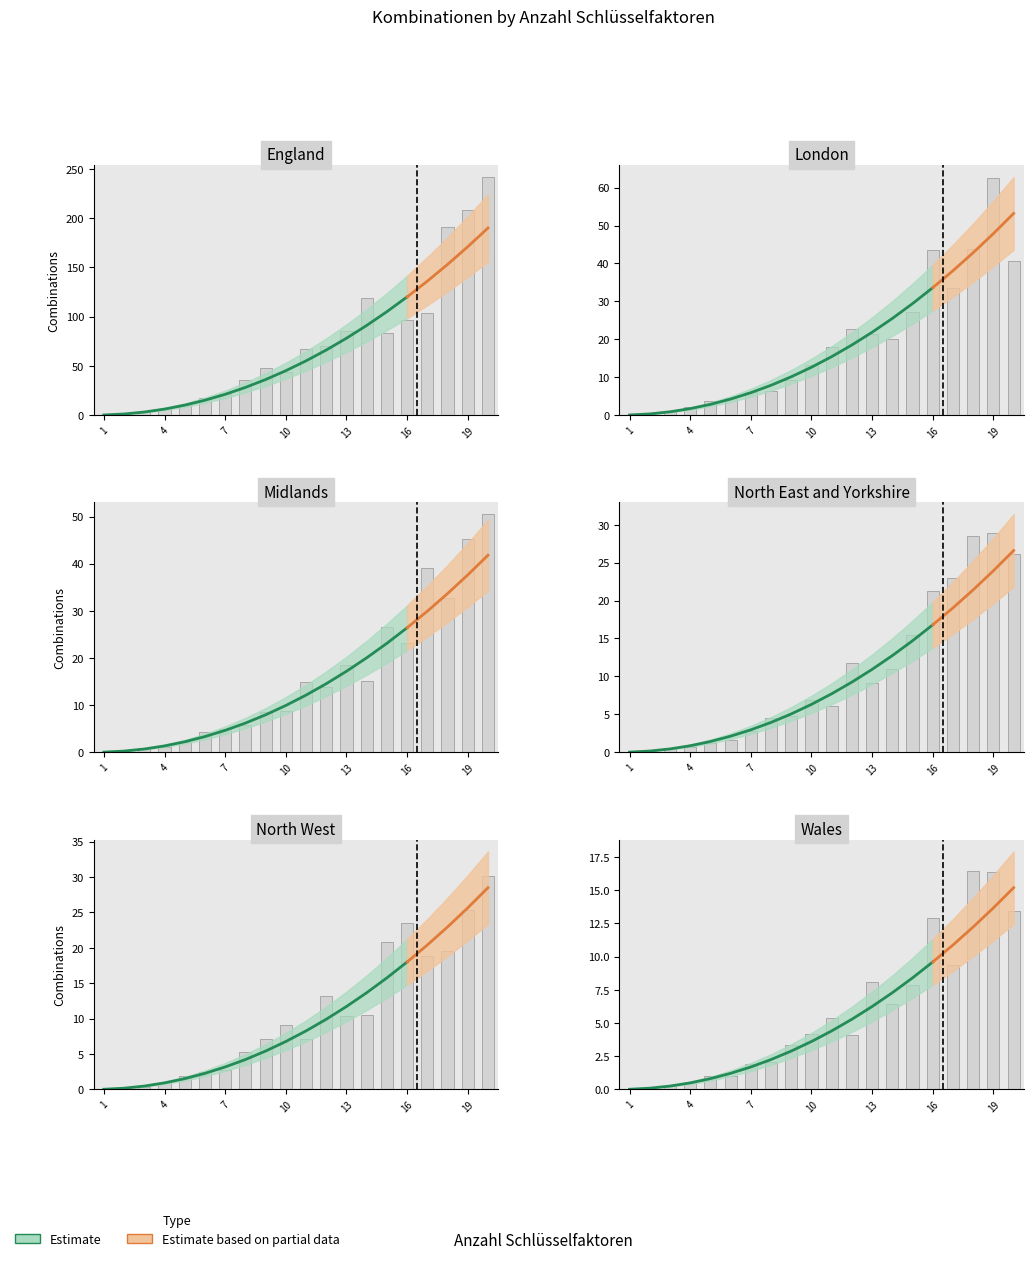

Where does the data first go above 13?

11